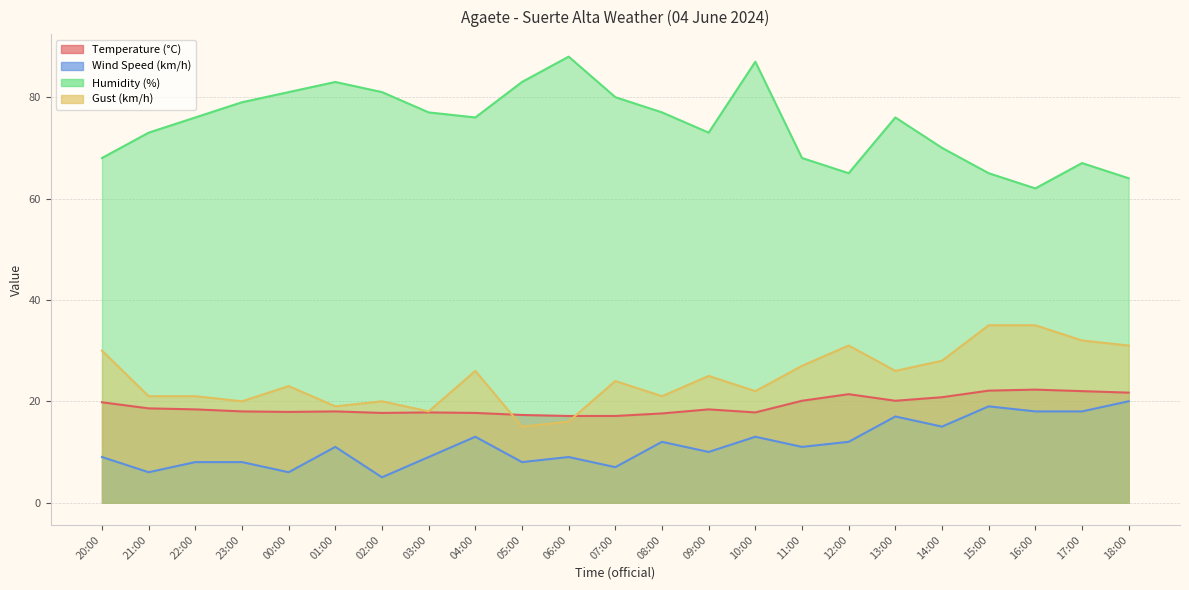

What is the maximum value shown in the chart?

88.0